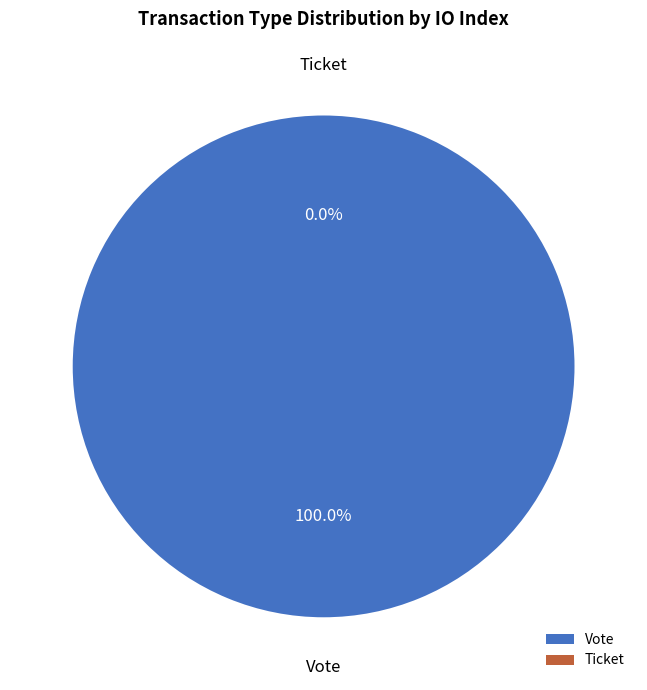

Combined, do Ticket and Vote account for over 50%?

Yes